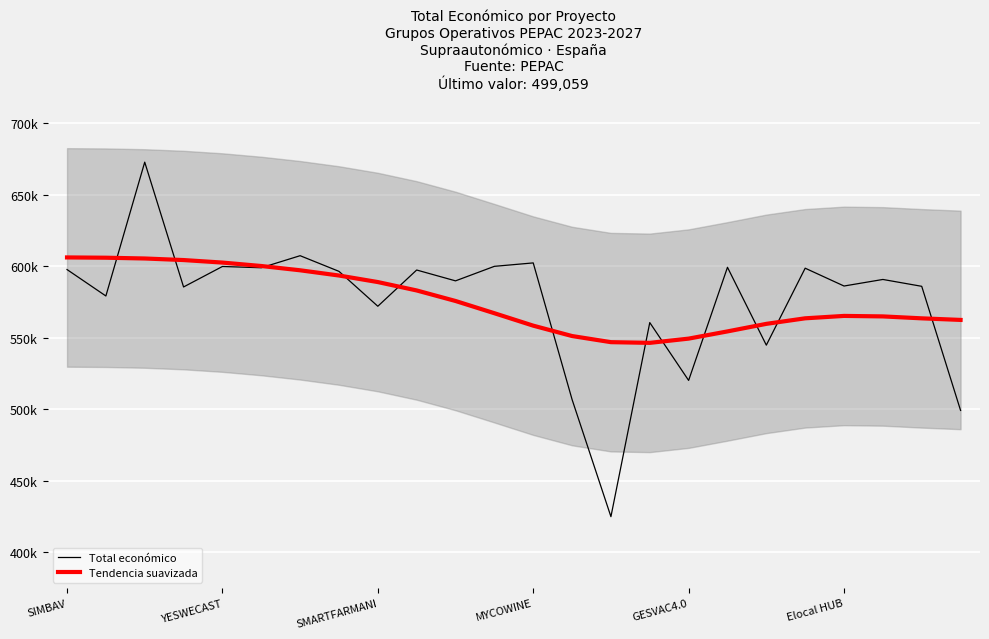

What are all the series names shown in the legend?

Total económico, Tendencia suavizada